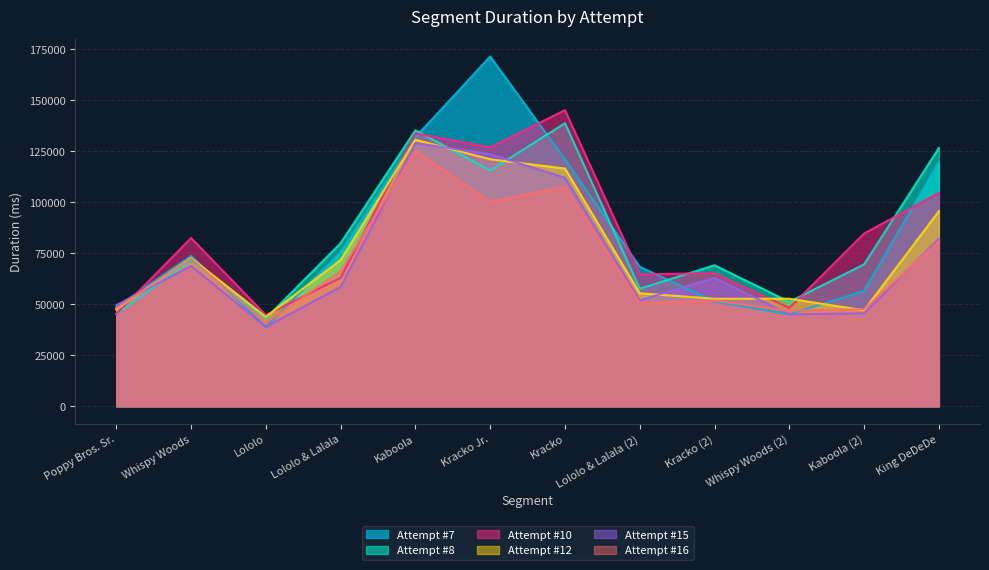

True or false: Attempt #16 has a value of 29595 at Kaboola (2).

False